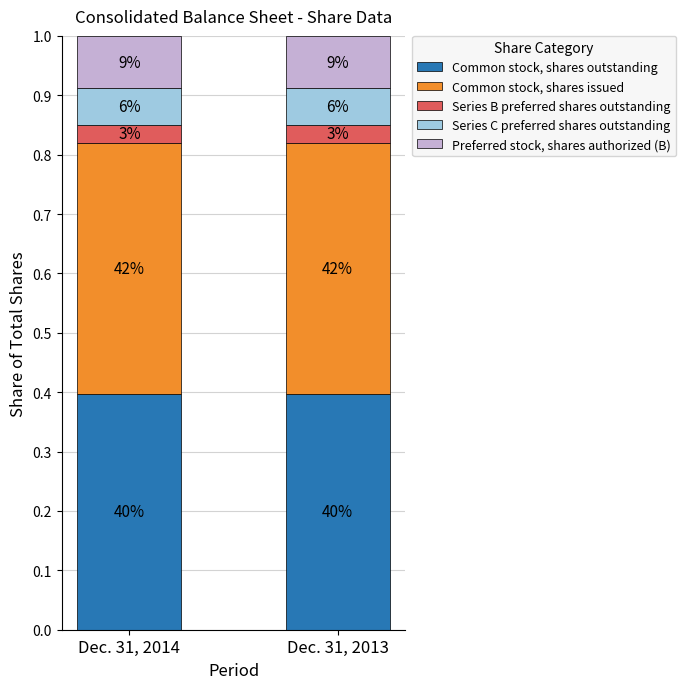

Does the chart contain any negative values?

No